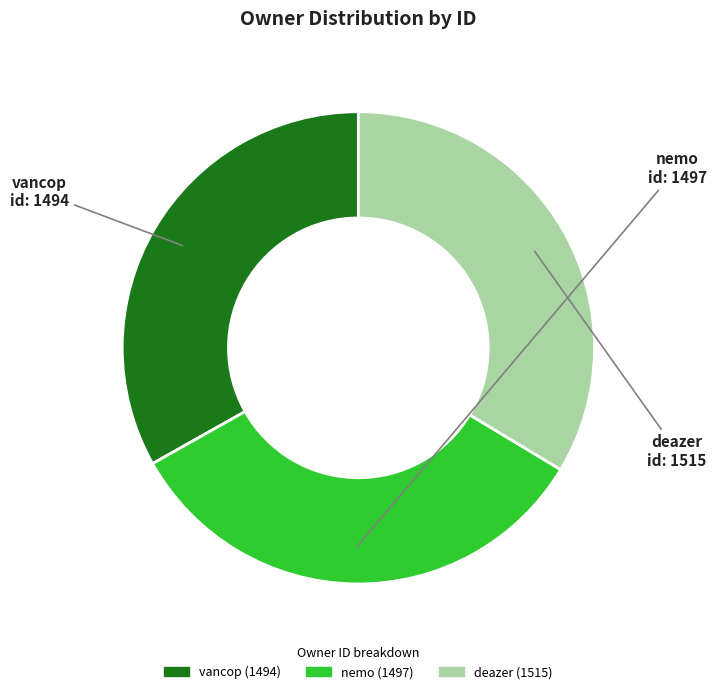

Is it true that deazer is 24% of the pie?

False